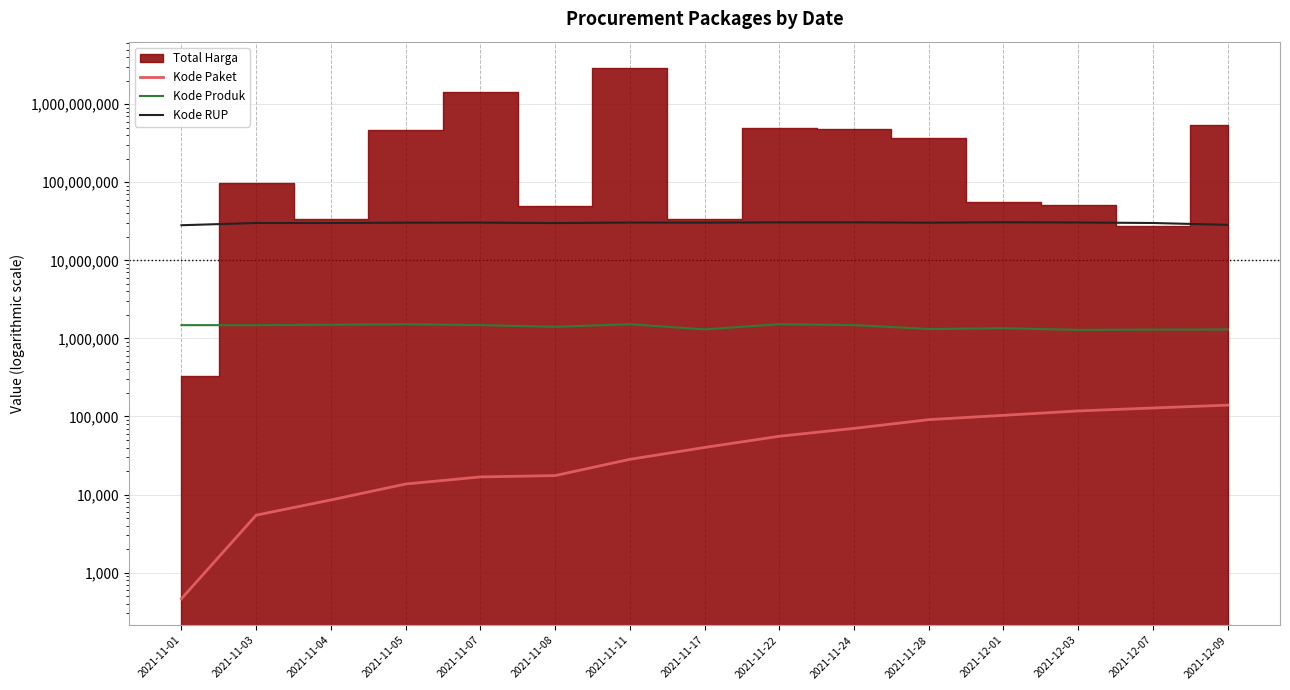

Which series has the largest total across all categories?

Kode RUP